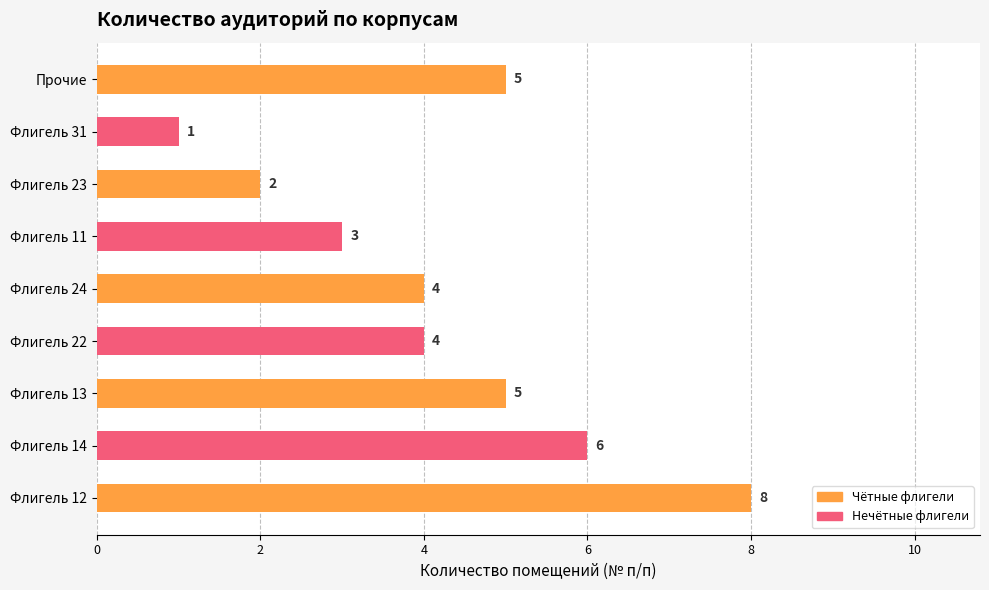

What is the difference between the maximum and minimum values?

7